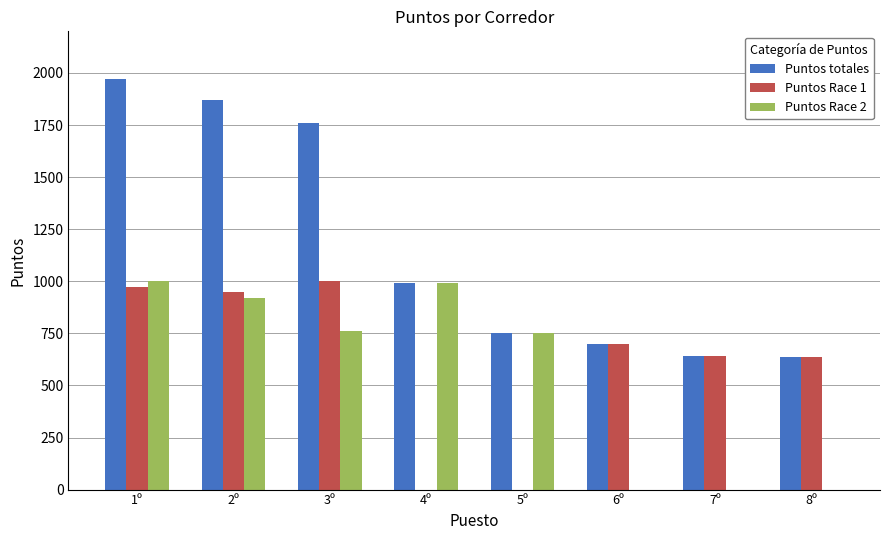

What is the sum of all Puntos totales values?

9323.5